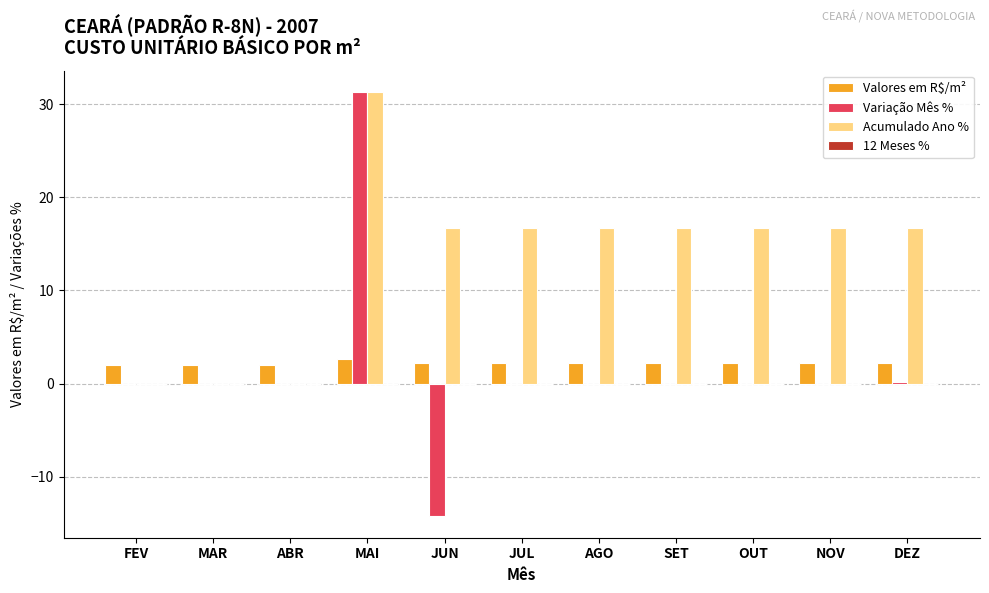

Are the bars grouped side by side (vs. stacked)?

Yes